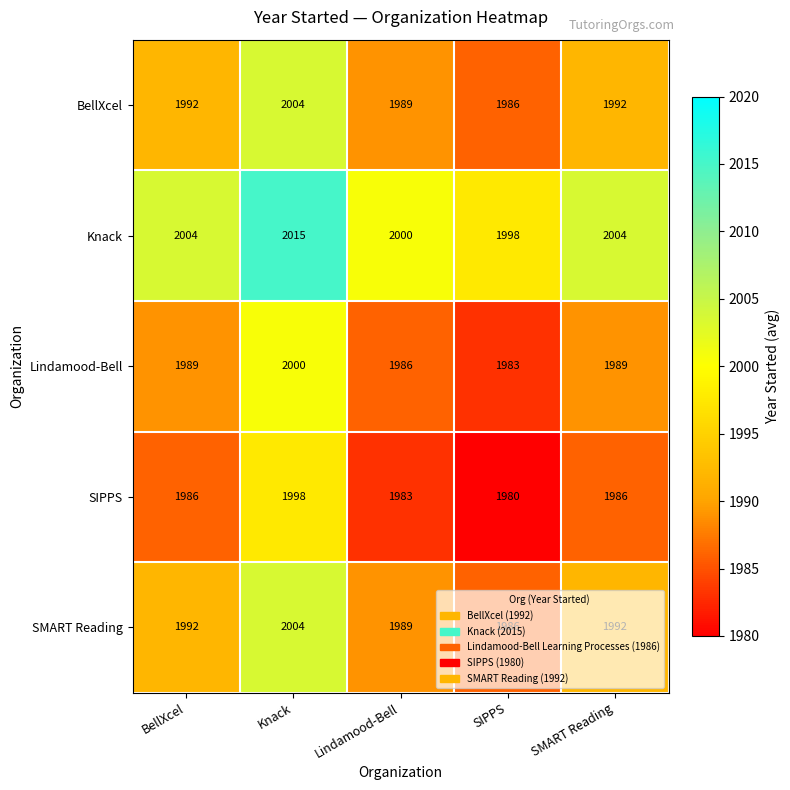

Which series has the largest total across all categories?

Knack